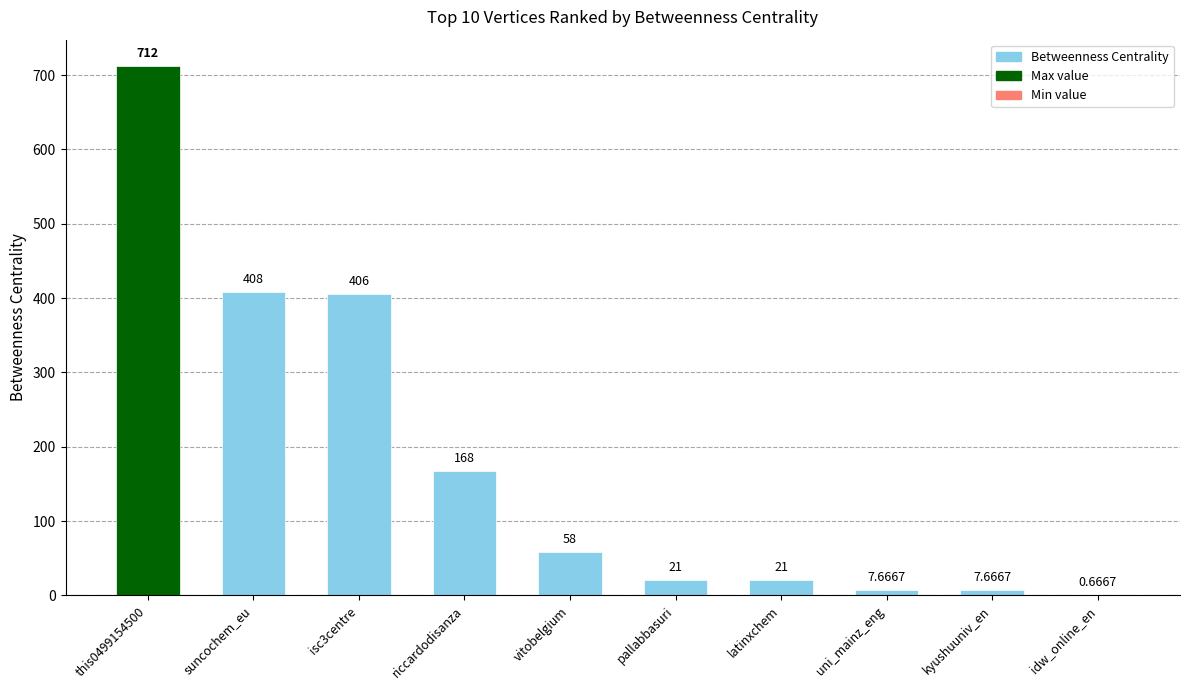

What is the sum of the values at isc3centre and pallabbasuri?

427.0